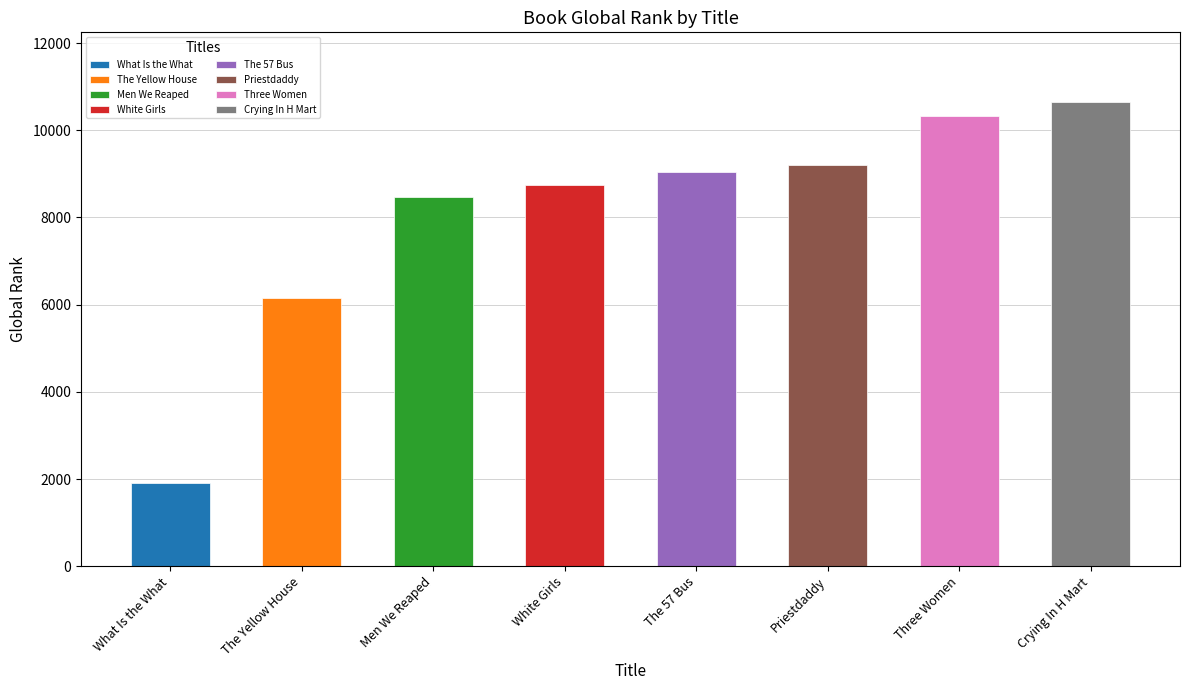

Is it true that the value at The Yellow House is 6163?

True